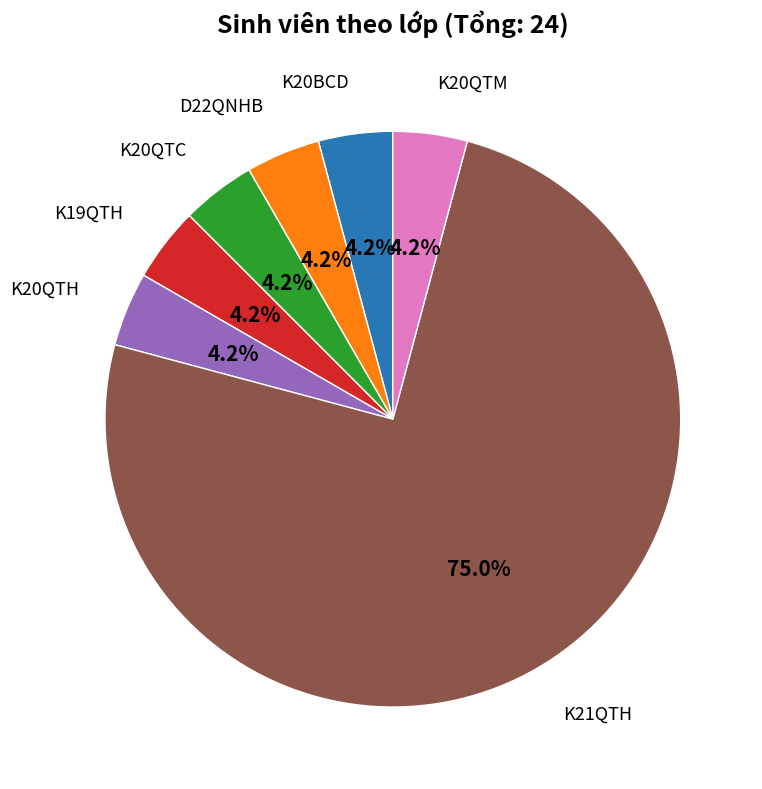

Does any single category account for the majority?

Yes